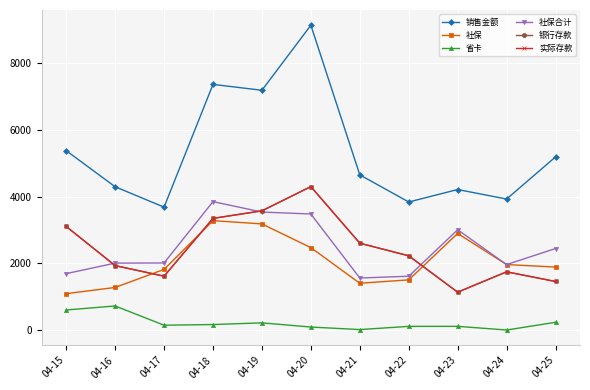

How many times do 社保 and 实际存款 cross each other?

3